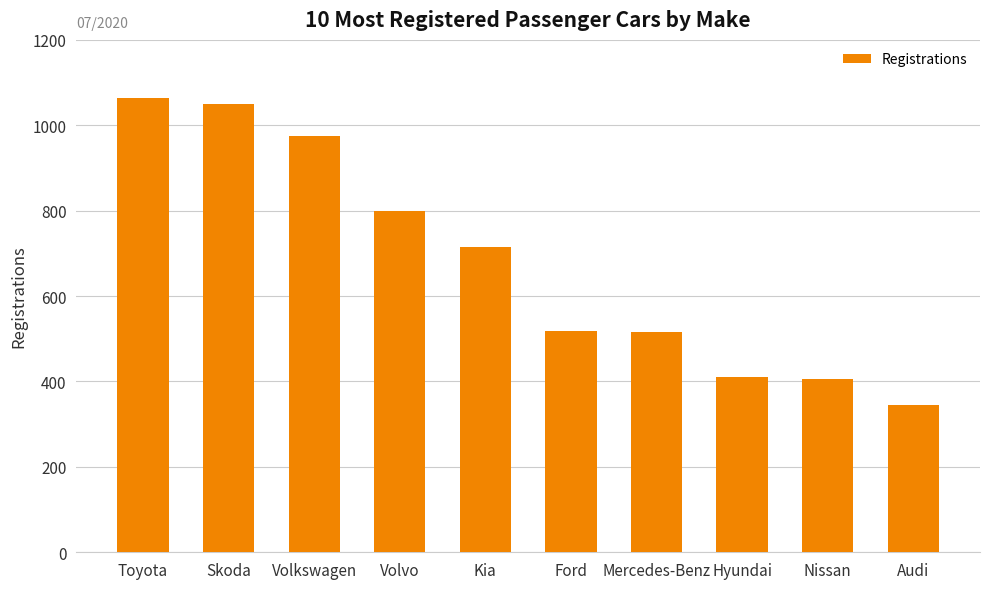

The chart shows a value of 518 at Ford. True or false?

True